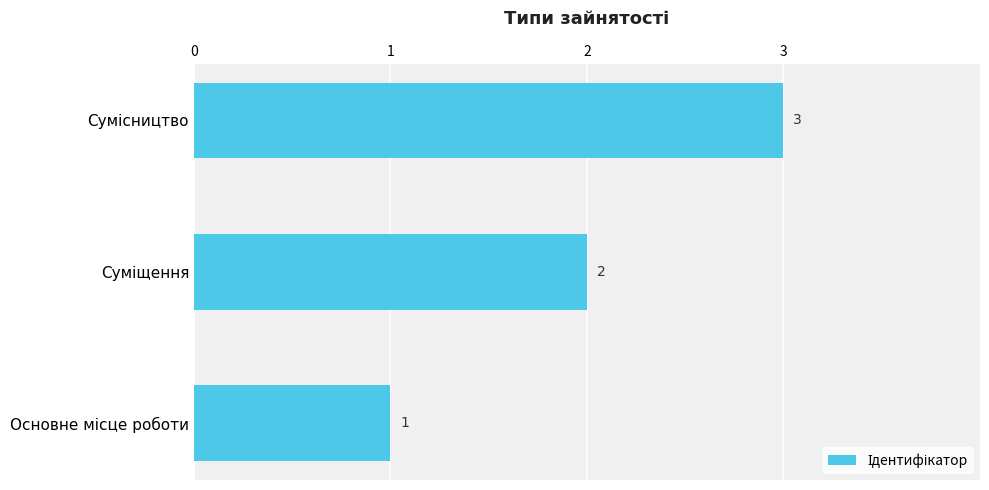

What is the sum of all values?

6